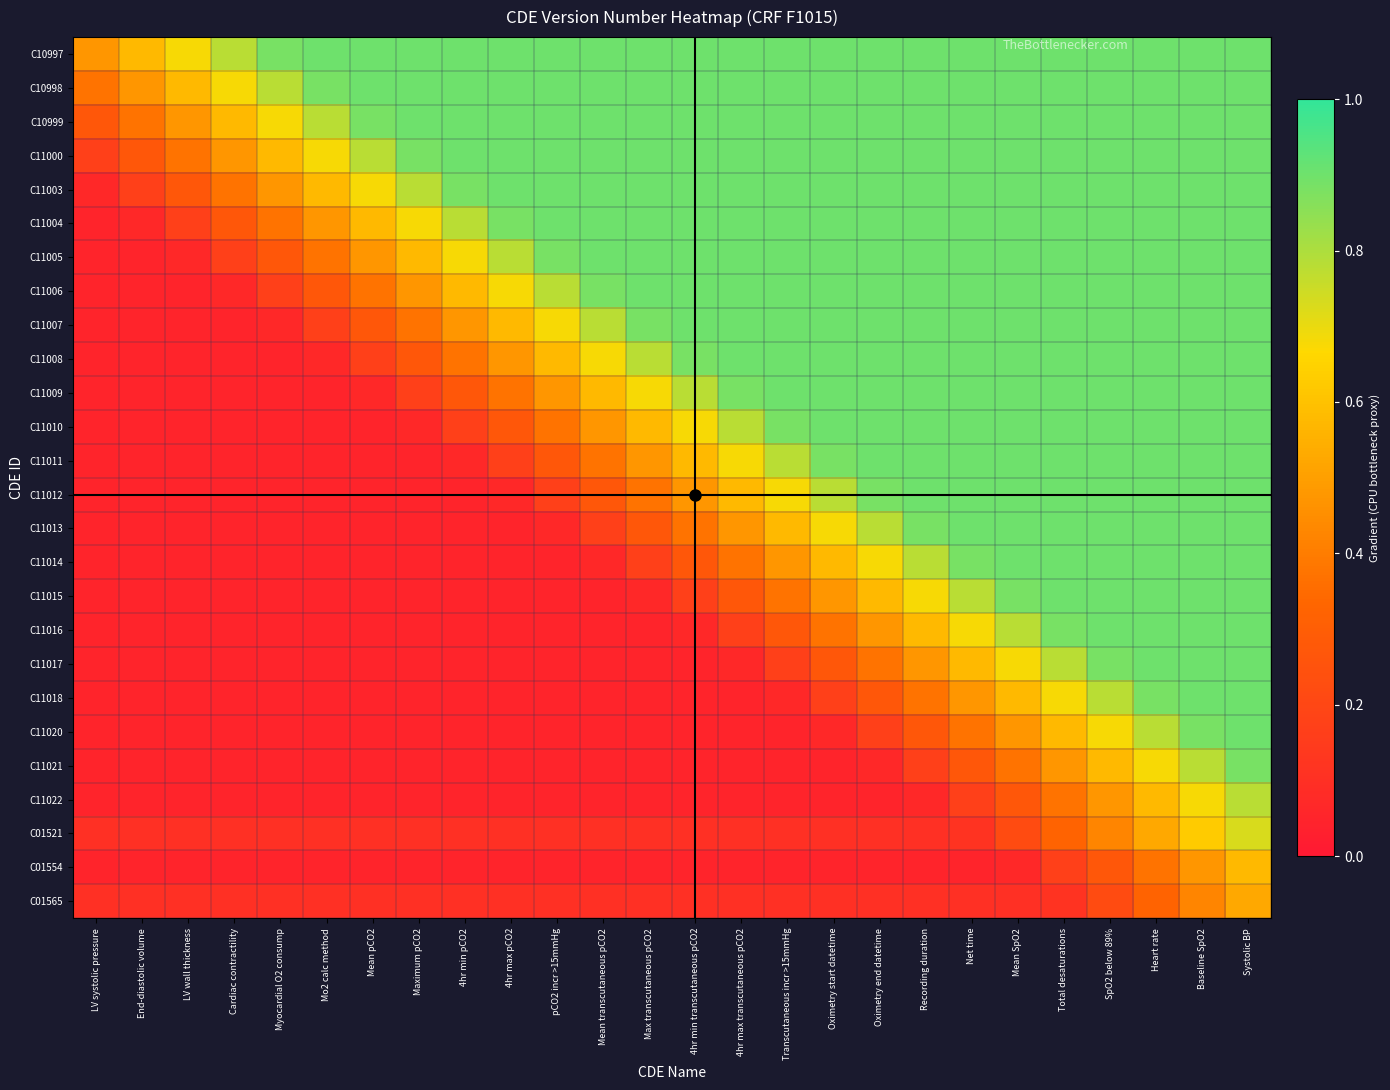

Reading left to right, list all the values displayed in this chart.

C10997: LV systolic pressure=0.5	End-diastolic volume=0.6	LV wall thickness=0.7	Cardiac contractility=0.8	Myocardial O2 consump=0.9	Mo2 calc method=0.9	Mean pCO2=0.9	Maximum pCO2=0.9	4hr min pCO2=0.9	4hr max pCO2=0.9	pCO2 incr >15mmHg=0.9	Mean transcutaneous pCO2=0.9	Max transcutaneous pCO2=0.9	4hr min transcutaneous pCO2=0.9	4hr max transcutaneous pCO2=0.9	Transcutaneous incr >15mmHg=0.9	Oximetry start datetime=0.9	Oximetry end datetime=0.9	Recording duration=0.9	Net time=0.9	Mean SpO2=0.9	Total desaturations=0.9	SpO2 below 89%=0.9	Heart rate=0.9	Baseline SpO2=0.9	Systolic BP=0.9
C10998: LV systolic pressure=0.4	End-diastolic volume=0.5	LV wall thickness=0.6	Cardiac contractility=0.7	Myocardial O2 consump=0.8	Mo2 calc method=0.9	Mean pCO2=0.9	Maximum pCO2=0.9	4hr min pCO2=0.9	4hr max pCO2=0.9	pCO2 incr >15mmHg=0.9	Mean transcutaneous pCO2=0.9	Max transcutaneous pCO2=0.9	4hr min transcutaneous pCO2=0.9	4hr max transcutaneous pCO2=0.9	Transcutaneous incr >15mmHg=0.9	Oximetry start datetime=0.9	Oximetry end datetime=0.9	Recording duration=0.9	Net time=0.9	Mean SpO2=0.9	Total desaturations=0.9	SpO2 below 89%=0.9	Heart rate=0.9	Baseline SpO2=0.9	Systolic BP=0.9
C10999: LV systolic pressure=0.3	End-diastolic volume=0.4	LV wall thickness=0.5	Cardiac contractility=0.6	Myocardial O2 consump=0.7	Mo2 calc method=0.8	Mean pCO2=0.9	Maximum pCO2=0.9	4hr min pCO2=0.9	4hr max pCO2=0.9	pCO2 incr >15mmHg=0.9	Mean transcutaneous pCO2=0.9	Max transcutaneous pCO2=0.9	4hr min transcutaneous pCO2=0.9	4hr max transcutaneous pCO2=0.9	Transcutaneous incr >15mmHg=0.9	Oximetry start datetime=0.9	Oximetry end datetime=0.9	Recording duration=0.9	Net time=0.9	Mean SpO2=0.9	Total desaturations=0.9	SpO2 below 89%=0.9	Heart rate=0.9	Baseline SpO2=0.9	Systolic BP=0.9
C11000: LV systolic pressure=0.2	End-diastolic volume=0.3	LV wall thickness=0.4	Cardiac contractility=0.5	Myocardial O2 consump=0.6	Mo2 calc method=0.7	Mean pCO2=0.8	Maximum pCO2=0.9	4hr min pCO2=0.9	4hr max pCO2=0.9	pCO2 incr >15mmHg=0.9	Mean transcutaneous pCO2=0.9	Max transcutaneous pCO2=0.9	4hr min transcutaneous pCO2=0.9	4hr max transcutaneous pCO2=0.9	Transcutaneous incr >15mmHg=0.9	Oximetry start datetime=0.9	Oximetry end datetime=0.9	Recording duration=0.9	Net time=0.9	Mean SpO2=0.9	Total desaturations=0.9	SpO2 below 89%=0.9	Heart rate=0.9	Baseline SpO2=0.9	Systolic BP=0.9
C11003: LV systolic pressure=0.1	End-diastolic volume=0.2	LV wall thickness=0.3	Cardiac contractility=0.4	Myocardial O2 consump=0.5	Mo2 calc method=0.6	Mean pCO2=0.7	Maximum pCO2=0.8	4hr min pCO2=0.9	4hr max pCO2=0.9	pCO2 incr >15mmHg=0.9	Mean transcutaneous pCO2=0.9	Max transcutaneous pCO2=0.9	4hr min transcutaneous pCO2=0.9	4hr max transcutaneous pCO2=0.9	Transcutaneous incr >15mmHg=0.9	Oximetry start datetime=0.9	Oximetry end datetime=0.9	Recording duration=0.9	Net time=0.9	Mean SpO2=0.9	Total desaturations=0.9	SpO2 below 89%=0.9	Heart rate=0.9	Baseline SpO2=0.9	Systolic BP=0.9
C11004: LV systolic pressure=0.1	End-diastolic volume=0.1	LV wall thickness=0.2	Cardiac contractility=0.3	Myocardial O2 consump=0.4	Mo2 calc method=0.5	Mean pCO2=0.6	Maximum pCO2=0.7	4hr min pCO2=0.8	4hr max pCO2=0.9	pCO2 incr >15mmHg=0.9	Mean transcutaneous pCO2=0.9	Max transcutaneous pCO2=0.9	4hr min transcutaneous pCO2=0.9	4hr max transcutaneous pCO2=0.9	Transcutaneous incr >15mmHg=0.9	Oximetry start datetime=0.9	Oximetry end datetime=0.9	Recording duration=0.9	Net time=0.9	Mean SpO2=0.9	Total desaturations=0.9	SpO2 below 89%=0.9	Heart rate=0.9	Baseline SpO2=0.9	Systolic BP=0.9
C11005: LV systolic pressure=0.1	End-diastolic volume=0.1	LV wall thickness=0.1	Cardiac contractility=0.2	Myocardial O2 consump=0.3	Mo2 calc method=0.4	Mean pCO2=0.5	Maximum pCO2=0.6	4hr min pCO2=0.7	4hr max pCO2=0.8	pCO2 incr >15mmHg=0.9	Mean transcutaneous pCO2=0.9	Max transcutaneous pCO2=0.9	4hr min transcutaneous pCO2=0.9	4hr max transcutaneous pCO2=0.9	Transcutaneous incr >15mmHg=0.9	Oximetry start datetime=0.9	Oximetry end datetime=0.9	Recording duration=0.9	Net time=0.9	Mean SpO2=0.9	Total desaturations=0.9	SpO2 below 89%=0.9	Heart rate=0.9	Baseline SpO2=0.9	Systolic BP=0.9
C11006: LV systolic pressure=0.1	End-diastolic volume=0.1	LV wall thickness=0.1	Cardiac contractility=0.1	Myocardial O2 consump=0.2	Mo2 calc method=0.3	Mean pCO2=0.4	Maximum pCO2=0.5	4hr min pCO2=0.6	4hr max pCO2=0.7	pCO2 incr >15mmHg=0.8	Mean transcutaneous pCO2=0.9	Max transcutaneous pCO2=0.9	4hr min transcutaneous pCO2=0.9	4hr max transcutaneous pCO2=0.9	Transcutaneous incr >15mmHg=0.9	Oximetry start datetime=0.9	Oximetry end datetime=0.9	Recording duration=0.9	Net time=0.9	Mean SpO2=0.9	Total desaturations=0.9	SpO2 below 89%=0.9	Heart rate=0.9	Baseline SpO2=0.9	Systolic BP=0.9
C11007: LV systolic pressure=0.1	End-diastolic volume=0.1	LV wall thickness=0.1	Cardiac contractility=0.1	Myocardial O2 consump=0.1	Mo2 calc method=0.2	Mean pCO2=0.3	Maximum pCO2=0.4	4hr min pCO2=0.5	4hr max pCO2=0.6	pCO2 incr >15mmHg=0.7	Mean transcutaneous pCO2=0.8	Max transcutaneous pCO2=0.9	4hr min transcutaneous pCO2=0.9	4hr max transcutaneous pCO2=0.9	Transcutaneous incr >15mmHg=0.9	Oximetry start datetime=0.9	Oximetry end datetime=0.9	Recording duration=0.9	Net time=0.9	Mean SpO2=0.9	Total desaturations=0.9	SpO2 below 89%=0.9	Heart rate=0.9	Baseline SpO2=0.9	Systolic BP=0.9
C11008: LV systolic pressure=0.1	End-diastolic volume=0.1	LV wall thickness=0.1	Cardiac contractility=0.1	Myocardial O2 consump=0.1	Mo2 calc method=0.1	Mean pCO2=0.2	Maximum pCO2=0.3	4hr min pCO2=0.4	4hr max pCO2=0.5	pCO2 incr >15mmHg=0.6	Mean transcutaneous pCO2=0.7	Max transcutaneous pCO2=0.8	4hr min transcutaneous pCO2=0.9	4hr max transcutaneous pCO2=0.9	Transcutaneous incr >15mmHg=0.9	Oximetry start datetime=0.9	Oximetry end datetime=0.9	Recording duration=0.9	Net time=0.9	Mean SpO2=0.9	Total desaturations=0.9	SpO2 below 89%=0.9	Heart rate=0.9	Baseline SpO2=0.9	Systolic BP=0.9
C11009: LV systolic pressure=0.1	End-diastolic volume=0.1	LV wall thickness=0.1	Cardiac contractility=0.1	Myocardial O2 consump=0.1	Mo2 calc method=0.1	Mean pCO2=0.1	Maximum pCO2=0.2	4hr min pCO2=0.3	4hr max pCO2=0.4	pCO2 incr >15mmHg=0.5	Mean transcutaneous pCO2=0.6	Max transcutaneous pCO2=0.7	4hr min transcutaneous pCO2=0.8	4hr max transcutaneous pCO2=0.9	Transcutaneous incr >15mmHg=0.9	Oximetry start datetime=0.9	Oximetry end datetime=0.9	Recording duration=0.9	Net time=0.9	Mean SpO2=0.9	Total desaturations=0.9	SpO2 below 89%=0.9	Heart rate=0.9	Baseline SpO2=0.9	Systolic BP=0.9
C11010: LV systolic pressure=0.1	End-diastolic volume=0.1	LV wall thickness=0.1	Cardiac contractility=0.1	Myocardial O2 consump=0.1	Mo2 calc method=0.1	Mean pCO2=0.1	Maximum pCO2=0.1	4hr min pCO2=0.2	4hr max pCO2=0.3	pCO2 incr >15mmHg=0.4	Mean transcutaneous pCO2=0.5	Max transcutaneous pCO2=0.6	4hr min transcutaneous pCO2=0.7	4hr max transcutaneous pCO2=0.8	Transcutaneous incr >15mmHg=0.9	Oximetry start datetime=0.9	Oximetry end datetime=0.9	Recording duration=0.9	Net time=0.9	Mean SpO2=0.9	Total desaturations=0.9	SpO2 below 89%=0.9	Heart rate=0.9	Baseline SpO2=0.9	Systolic BP=0.9
C11011: LV systolic pressure=0.1	End-diastolic volume=0.1	LV wall thickness=0.1	Cardiac contractility=0.1	Myocardial O2 consump=0.1	Mo2 calc method=0.1	Mean pCO2=0.1	Maximum pCO2=0.1	4hr min pCO2=0.1	4hr max pCO2=0.2	pCO2 incr >15mmHg=0.3	Mean transcutaneous pCO2=0.4	Max transcutaneous pCO2=0.5	4hr min transcutaneous pCO2=0.6	4hr max transcutaneous pCO2=0.7	Transcutaneous incr >15mmHg=0.8	Oximetry start datetime=0.9	Oximetry end datetime=0.9	Recording duration=0.9	Net time=0.9	Mean SpO2=0.9	Total desaturations=0.9	SpO2 below 89%=0.9	Heart rate=0.9	Baseline SpO2=0.9	Systolic BP=0.9
C11012: LV systolic pressure=0.1	End-diastolic volume=0.1	LV wall thickness=0.1	Cardiac contractility=0.1	Myocardial O2 consump=0.1	Mo2 calc method=0.1	Mean pCO2=0.1	Maximum pCO2=0.1	4hr min pCO2=0.1	4hr max pCO2=0.1	pCO2 incr >15mmHg=0.2	Mean transcutaneous pCO2=0.3	Max transcutaneous pCO2=0.4	4hr min transcutaneous pCO2=0.5	4hr max transcutaneous pCO2=0.6	Transcutaneous incr >15mmHg=0.7	Oximetry start datetime=0.8	Oximetry end datetime=0.9	Recording duration=0.9	Net time=0.9	Mean SpO2=0.9	Total desaturations=0.9	SpO2 below 89%=0.9	Heart rate=0.9	Baseline SpO2=0.9	Systolic BP=0.9
C11013: LV systolic pressure=0.1	End-diastolic volume=0.1	LV wall thickness=0.1	Cardiac contractility=0.1	Myocardial O2 consump=0.1	Mo2 calc method=0.1	Mean pCO2=0.1	Maximum pCO2=0.1	4hr min pCO2=0.1	4hr max pCO2=0.1	pCO2 incr >15mmHg=0.1	Mean transcutaneous pCO2=0.2	Max transcutaneous pCO2=0.3	4hr min transcutaneous pCO2=0.4	4hr max transcutaneous pCO2=0.5	Transcutaneous incr >15mmHg=0.6	Oximetry start datetime=0.7	Oximetry end datetime=0.8	Recording duration=0.9	Net time=0.9	Mean SpO2=0.9	Total desaturations=0.9	SpO2 below 89%=0.9	Heart rate=0.9	Baseline SpO2=0.9	Systolic BP=0.9
C11014: LV systolic pressure=0.1	End-diastolic volume=0.1	LV wall thickness=0.1	Cardiac contractility=0.1	Myocardial O2 consump=0.1	Mo2 calc method=0.1	Mean pCO2=0.1	Maximum pCO2=0.1	4hr min pCO2=0.1	4hr max pCO2=0.1	pCO2 incr >15mmHg=0.1	Mean transcutaneous pCO2=0.1	Max transcutaneous pCO2=0.2	4hr min transcutaneous pCO2=0.3	4hr max transcutaneous pCO2=0.4	Transcutaneous incr >15mmHg=0.5	Oximetry start datetime=0.6	Oximetry end datetime=0.7	Recording duration=0.8	Net time=0.9	Mean SpO2=0.9	Total desaturations=0.9	SpO2 below 89%=0.9	Heart rate=0.9	Baseline SpO2=0.9	Systolic BP=0.9
C11015: LV systolic pressure=0.1	End-diastolic volume=0.1	LV wall thickness=0.1	Cardiac contractility=0.1	Myocardial O2 consump=0.1	Mo2 calc method=0.1	Mean pCO2=0.1	Maximum pCO2=0.1	4hr min pCO2=0.1	4hr max pCO2=0.1	pCO2 incr >15mmHg=0.1	Mean transcutaneous pCO2=0.1	Max transcutaneous pCO2=0.1	4hr min transcutaneous pCO2=0.2	4hr max transcutaneous pCO2=0.3	Transcutaneous incr >15mmHg=0.4	Oximetry start datetime=0.5	Oximetry end datetime=0.6	Recording duration=0.7	Net time=0.8	Mean SpO2=0.9	Total desaturations=0.9	SpO2 below 89%=0.9	Heart rate=0.9	Baseline SpO2=0.9	Systolic BP=0.9
C11016: LV systolic pressure=0.1	End-diastolic volume=0.1	LV wall thickness=0.1	Cardiac contractility=0.1	Myocardial O2 consump=0.1	Mo2 calc method=0.1	Mean pCO2=0.1	Maximum pCO2=0.1	4hr min pCO2=0.1	4hr max pCO2=0.1	pCO2 incr >15mmHg=0.1	Mean transcutaneous pCO2=0.1	Max transcutaneous pCO2=0.1	4hr min transcutaneous pCO2=0.1	4hr max transcutaneous pCO2=0.2	Transcutaneous incr >15mmHg=0.3	Oximetry start datetime=0.4	Oximetry end datetime=0.5	Recording duration=0.6	Net time=0.7	Mean SpO2=0.8	Total desaturations=0.9	SpO2 below 89%=0.9	Heart rate=0.9	Baseline SpO2=0.9	Systolic BP=0.9
C11017: LV systolic pressure=0.1	End-diastolic volume=0.1	LV wall thickness=0.1	Cardiac contractility=0.1	Myocardial O2 consump=0.1	Mo2 calc method=0.1	Mean pCO2=0.1	Maximum pCO2=0.1	4hr min pCO2=0.1	4hr max pCO2=0.1	pCO2 incr >15mmHg=0.1	Mean transcutaneous pCO2=0.1	Max transcutaneous pCO2=0.1	4hr min transcutaneous pCO2=0.1	4hr max transcutaneous pCO2=0.1	Transcutaneous incr >15mmHg=0.2	Oximetry start datetime=0.3	Oximetry end datetime=0.4	Recording duration=0.5	Net time=0.6	Mean SpO2=0.7	Total desaturations=0.8	SpO2 below 89%=0.9	Heart rate=0.9	Baseline SpO2=0.9	Systolic BP=0.9
C11018: LV systolic pressure=0.1	End-diastolic volume=0.1	LV wall thickness=0.1	Cardiac contractility=0.1	Myocardial O2 consump=0.1	Mo2 calc method=0.1	Mean pCO2=0.1	Maximum pCO2=0.1	4hr min pCO2=0.1	4hr max pCO2=0.1	pCO2 incr >15mmHg=0.1	Mean transcutaneous pCO2=0.1	Max transcutaneous pCO2=0.1	4hr min transcutaneous pCO2=0.1	4hr max transcutaneous pCO2=0.1	Transcutaneous incr >15mmHg=0.1	Oximetry start datetime=0.2	Oximetry end datetime=0.3	Recording duration=0.4	Net time=0.5	Mean SpO2=0.6	Total desaturations=0.7	SpO2 below 89%=0.8	Heart rate=0.9	Baseline SpO2=0.9	Systolic BP=0.9
C11020: LV systolic pressure=0.1	End-diastolic volume=0.1	LV wall thickness=0.1	Cardiac contractility=0.1	Myocardial O2 consump=0.1	Mo2 calc method=0.1	Mean pCO2=0.1	Maximum pCO2=0.1	4hr min pCO2=0.1	4hr max pCO2=0.1	pCO2 incr >15mmHg=0.1	Mean transcutaneous pCO2=0.1	Max transcutaneous pCO2=0.1	4hr min transcutaneous pCO2=0.1	4hr max transcutaneous pCO2=0.1	Transcutaneous incr >15mmHg=0.1	Oximetry start datetime=0.1	Oximetry end datetime=0.2	Recording duration=0.3	Net time=0.4	Mean SpO2=0.5	Total desaturations=0.6	SpO2 below 89%=0.7	Heart rate=0.8	Baseline SpO2=0.9	Systolic BP=0.9
C11021: LV systolic pressure=0.1	End-diastolic volume=0.1	LV wall thickness=0.1	Cardiac contractility=0.1	Myocardial O2 consump=0.1	Mo2 calc method=0.1	Mean pCO2=0.1	Maximum pCO2=0.1	4hr min pCO2=0.1	4hr max pCO2=0.1	pCO2 incr >15mmHg=0.1	Mean transcutaneous pCO2=0.1	Max transcutaneous pCO2=0.1	4hr min transcutaneous pCO2=0.1	4hr max transcutaneous pCO2=0.1	Transcutaneous incr >15mmHg=0.1	Oximetry start datetime=0.1	Oximetry end datetime=0.1	Recording duration=0.2	Net time=0.3	Mean SpO2=0.4	Total desaturations=0.5	SpO2 below 89%=0.6	Heart rate=0.7	Baseline SpO2=0.8	Systolic BP=0.9
C11022: LV systolic pressure=0.1	End-diastolic volume=0.1	LV wall thickness=0.1	Cardiac contractility=0.1	Myocardial O2 consump=0.1	Mo2 calc method=0.1	Mean pCO2=0.1	Maximum pCO2=0.1	4hr min pCO2=0.1	4hr max pCO2=0.1	pCO2 incr >15mmHg=0.1	Mean transcutaneous pCO2=0.1	Max transcutaneous pCO2=0.1	4hr min transcutaneous pCO2=0.1	4hr max transcutaneous pCO2=0.1	Transcutaneous incr >15mmHg=0.1	Oximetry start datetime=0.1	Oximetry end datetime=0.1	Recording duration=0.1	Net time=0.2	Mean SpO2=0.3	Total desaturations=0.4	SpO2 below 89%=0.5	Heart rate=0.6	Baseline SpO2=0.7	Systolic BP=0.8
C01521: LV systolic pressure=0.1	End-diastolic volume=0.1	LV wall thickness=0.1	Cardiac contractility=0.1	Myocardial O2 consump=0.1	Mo2 calc method=0.1	Mean pCO2=0.1	Maximum pCO2=0.1	4hr min pCO2=0.1	4hr max pCO2=0.1	pCO2 incr >15mmHg=0.1	Mean transcutaneous pCO2=0.1	Max transcutaneous pCO2=0.1	4hr min transcutaneous pCO2=0.1	4hr max transcutaneous pCO2=0.1	Transcutaneous incr >15mmHg=0.1	Oximetry start datetime=0.1	Oximetry end datetime=0.1	Recording duration=0.1	Net time=0.1	Mean SpO2=0.2	Total desaturations=0.3	SpO2 below 89%=0.4	Heart rate=0.5	Baseline SpO2=0.6	Systolic BP=0.7
C01554: LV systolic pressure=0.1	End-diastolic volume=0.1	LV wall thickness=0.1	Cardiac contractility=0.1	Myocardial O2 consump=0.1	Mo2 calc method=0.1	Mean pCO2=0.1	Maximum pCO2=0.1	4hr min pCO2=0.1	4hr max pCO2=0.1	pCO2 incr >15mmHg=0.1	Mean transcutaneous pCO2=0.1	Max transcutaneous pCO2=0.1	4hr min transcutaneous pCO2=0.1	4hr max transcutaneous pCO2=0.1	Transcutaneous incr >15mmHg=0.1	Oximetry start datetime=0.1	Oximetry end datetime=0.1	Recording duration=0.1	Net time=0.1	Mean SpO2=0.1	Total desaturations=0.2	SpO2 below 89%=0.3	Heart rate=0.4	Baseline SpO2=0.5	Systolic BP=0.6
C01565: LV systolic pressure=0.1	End-diastolic volume=0.1	LV wall thickness=0.1	Cardiac contractility=0.1	Myocardial O2 consump=0.1	Mo2 calc method=0.1	Mean pCO2=0.1	Maximum pCO2=0.1	4hr min pCO2=0.1	4hr max pCO2=0.1	pCO2 incr >15mmHg=0.1	Mean transcutaneous pCO2=0.1	Max transcutaneous pCO2=0.1	4hr min transcutaneous pCO2=0.1	4hr max transcutaneous pCO2=0.1	Transcutaneous incr >15mmHg=0.1	Oximetry start datetime=0.1	Oximetry end datetime=0.1	Recording duration=0.1	Net time=0.1	Mean SpO2=0.1	Total desaturations=0.1	SpO2 below 89%=0.2	Heart rate=0.3	Baseline SpO2=0.4	Systolic BP=0.5